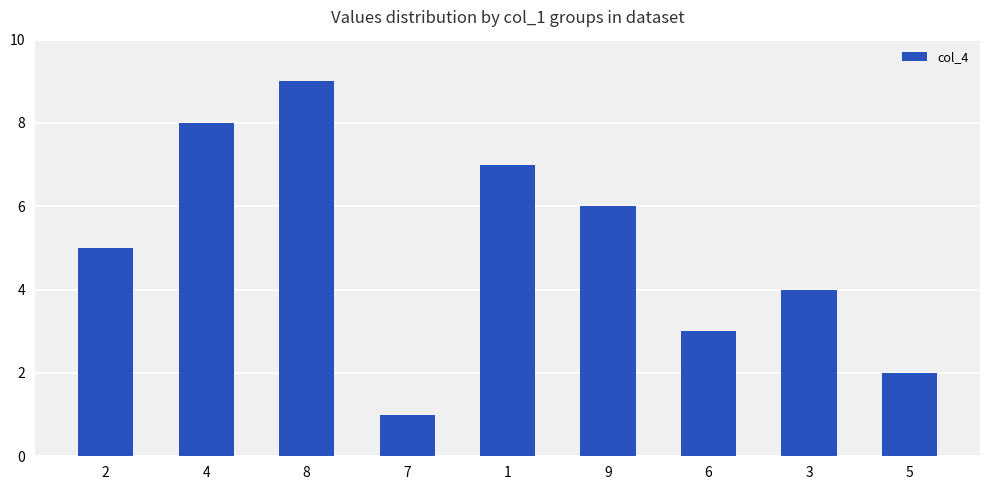

What is the ratio of the value at 2 to the value at 9?

0.8